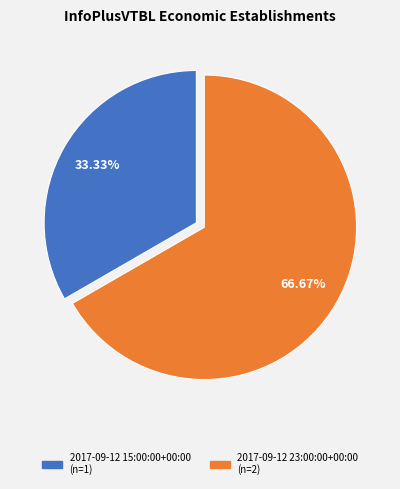

Rank the categories by value from highest to lowest.

2017-09-12 23:00:00+00:00, 2017-09-12 15:00:00+00:00